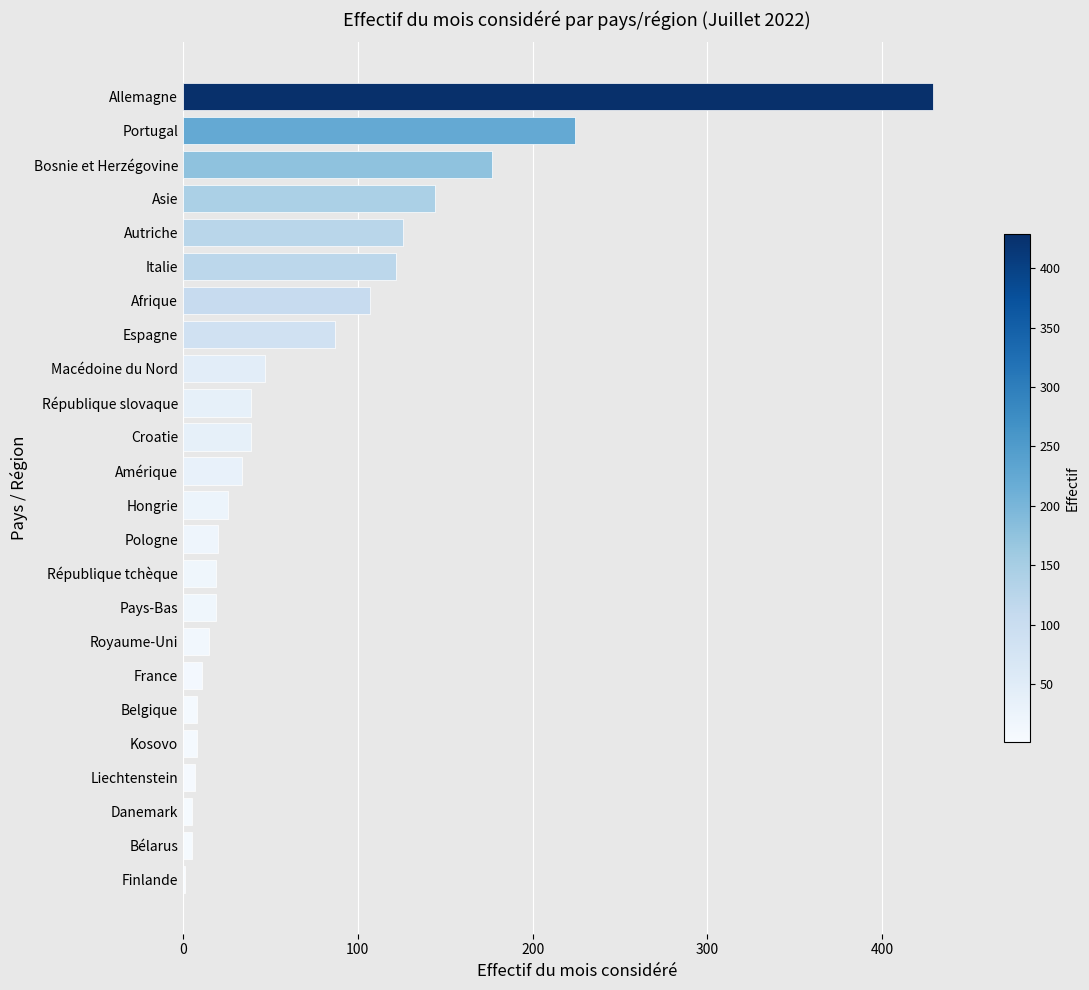

How many distinct data groups are displayed?

1